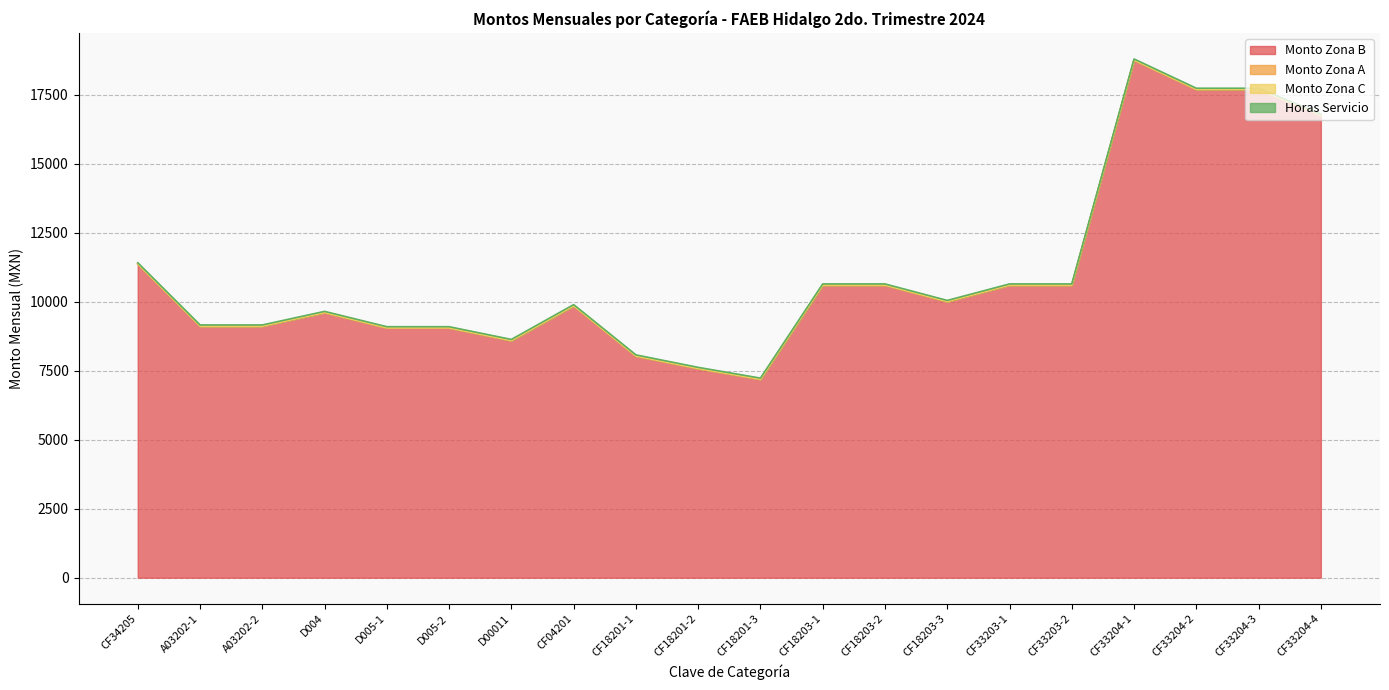

What is the sum of the Monto Zona B values at A03202-2 and CF33204-3?

26825.4